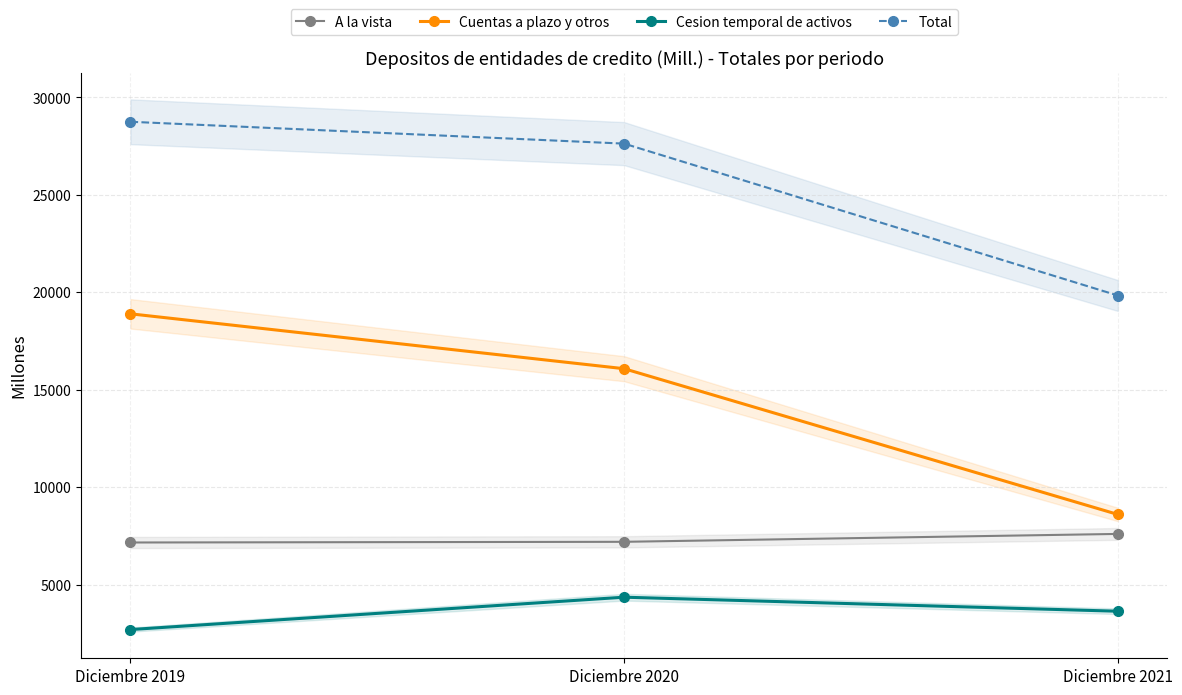

Which category has the highest value across all series?

Diciembre 2019